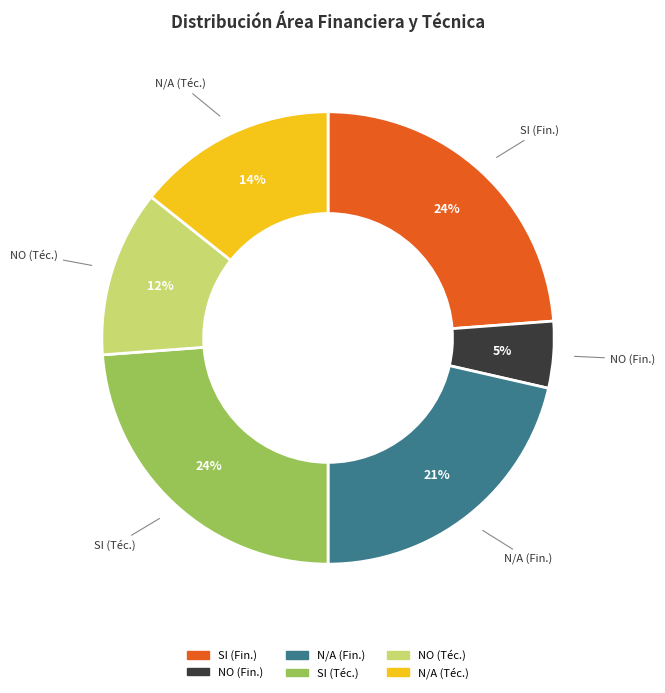

To the nearest percent, what is the combined percentage of SI (Fin.) and NO (Fin.)?

29%